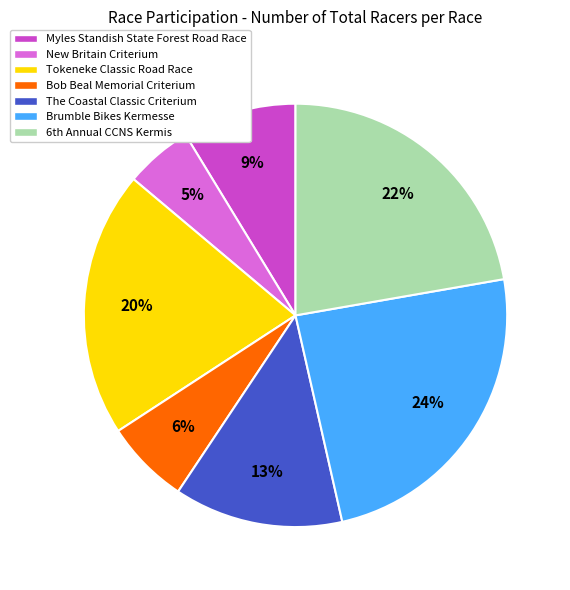

Count the number of slices in the pie.

7